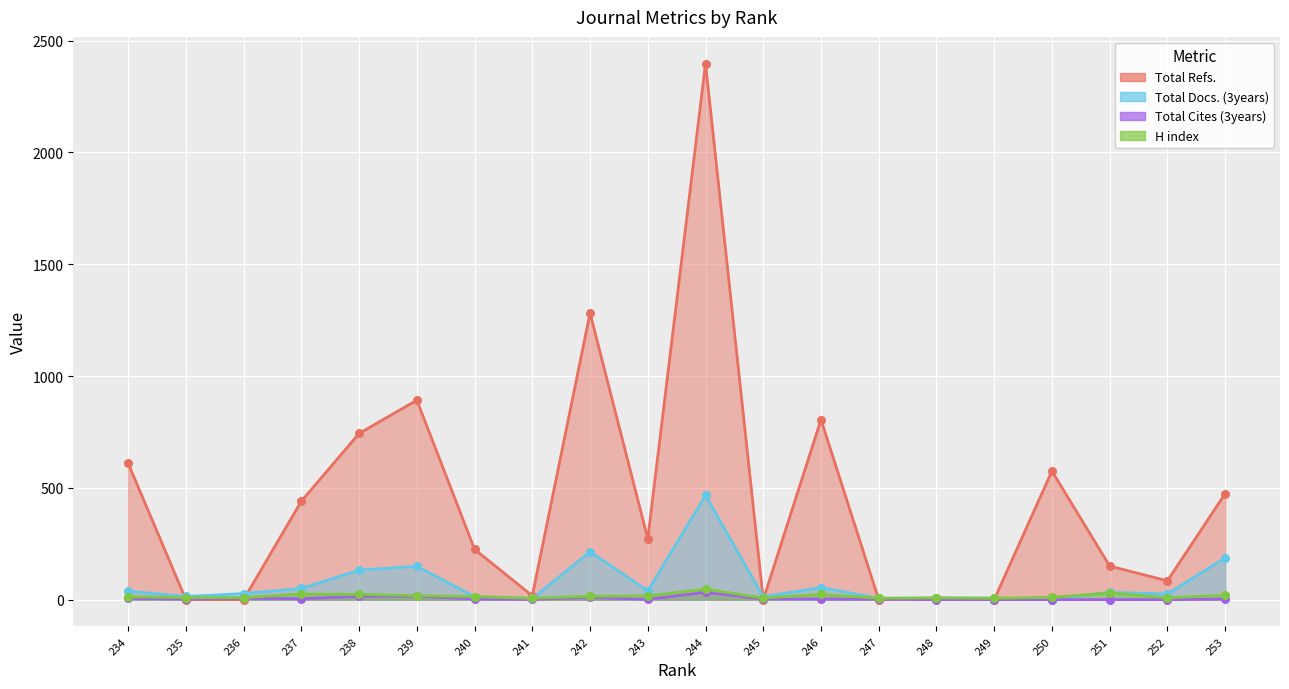

What is the total value across all series at 243?

328